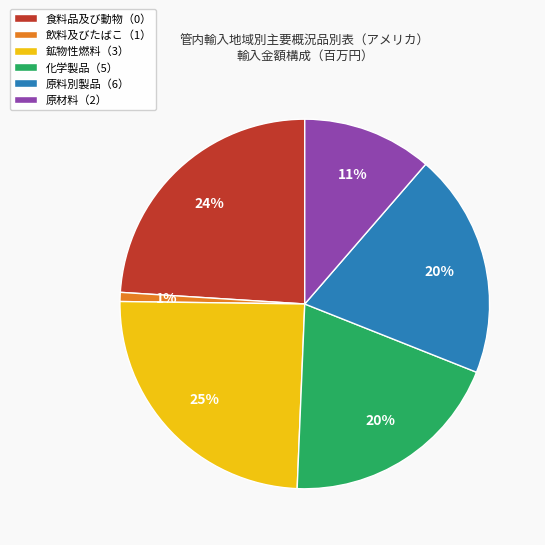

Approximately how many times larger is the value at 食料品及び動物（0） compared to 原料別製品（6）?

1.2